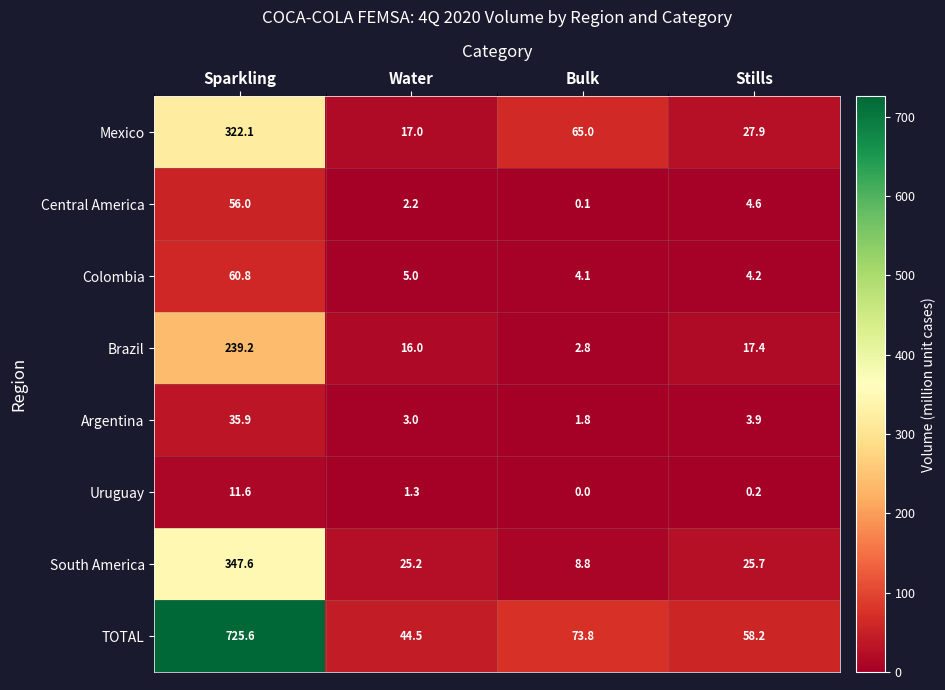

What is the difference between the maximum and minimum values in the TOTAL series?

681.1